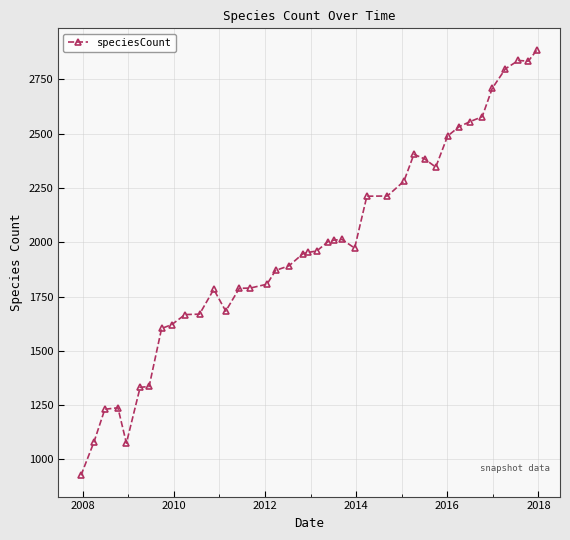

What is the value of the 17th point from the left?

1870